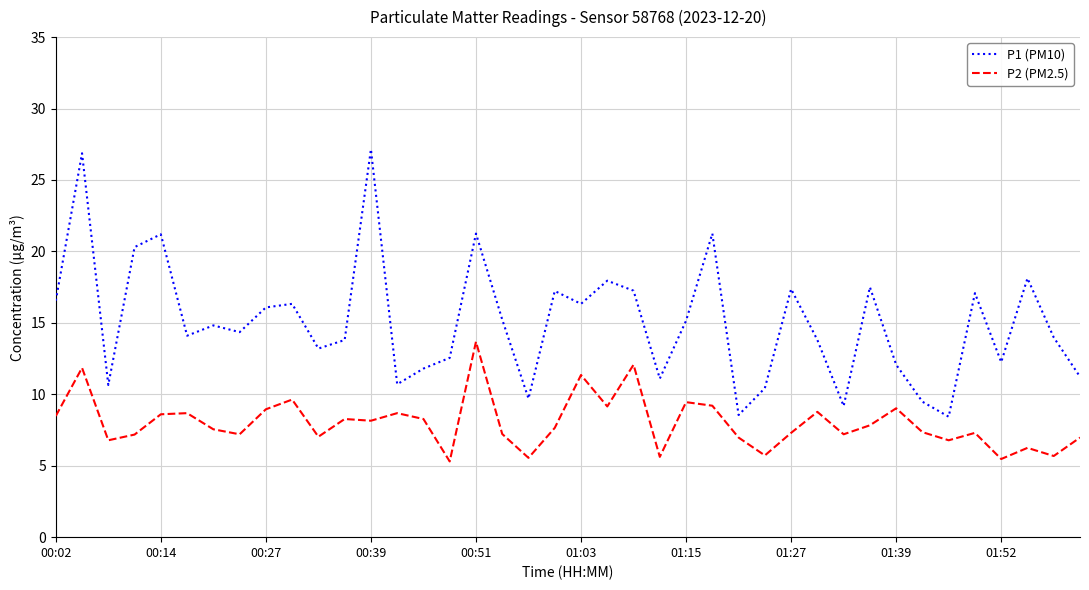

What is the minimum value for P1 (PM10)?

8.4